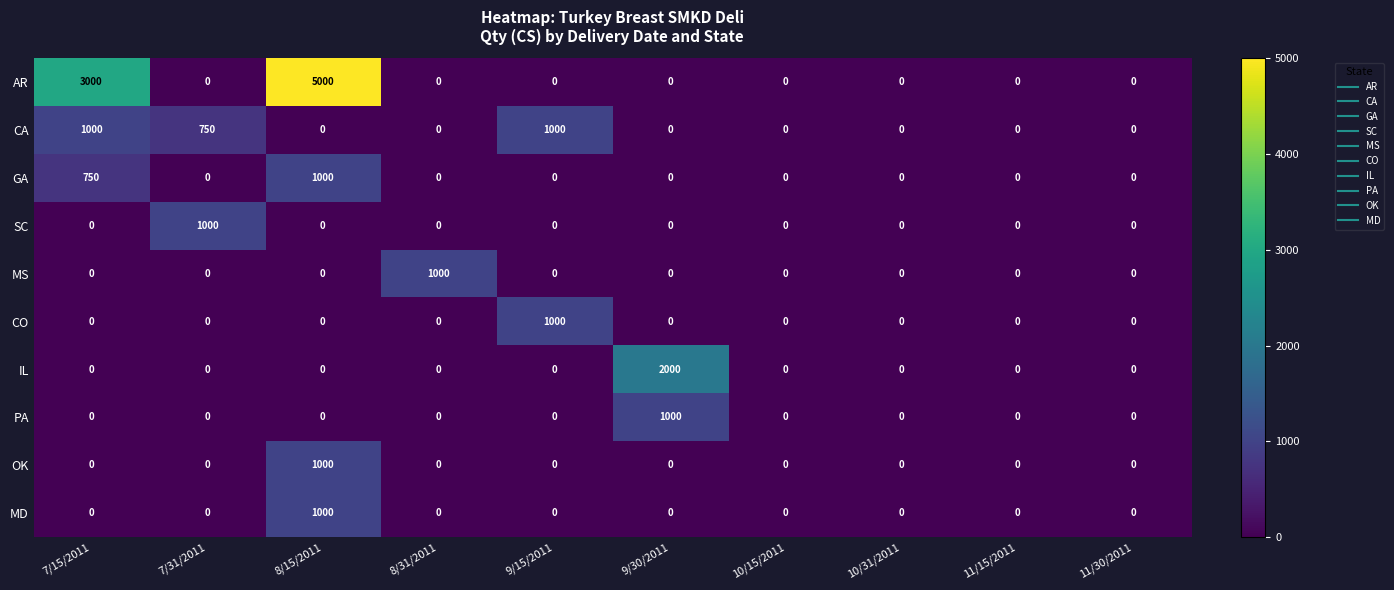

Which series has the largest total across all categories?

AR